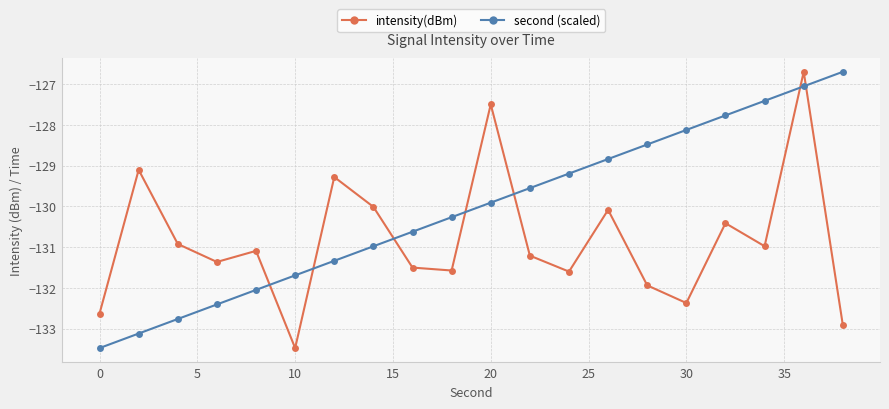

What is the greatest value displayed?

-126.7